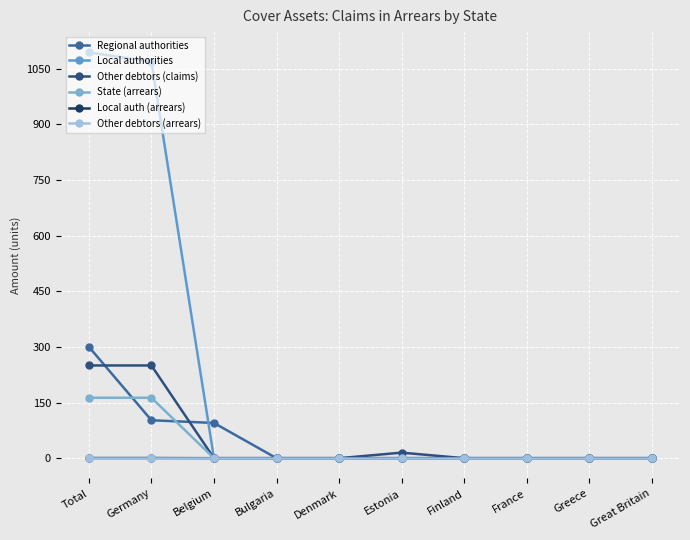

What are all the series names shown in the legend?

Regional authorities, Local authorities, Other debtors (claims), State (arrears), Local auth (arrears), Other debtors (arrears)